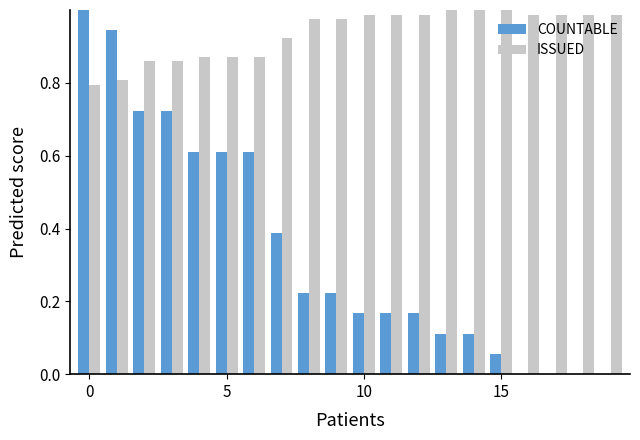

What is the sum of all ISSUED values?

18.7